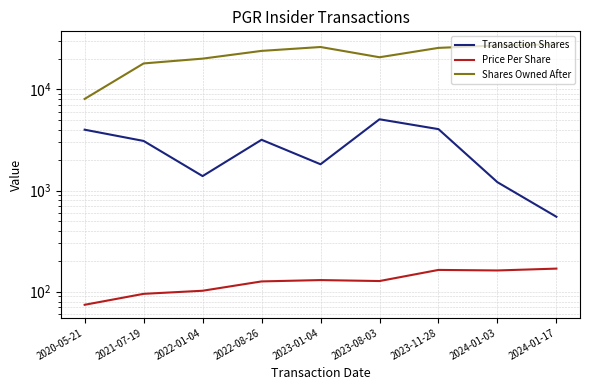

At which label does Shares Owned After first exceed 24061?

2023-01-04